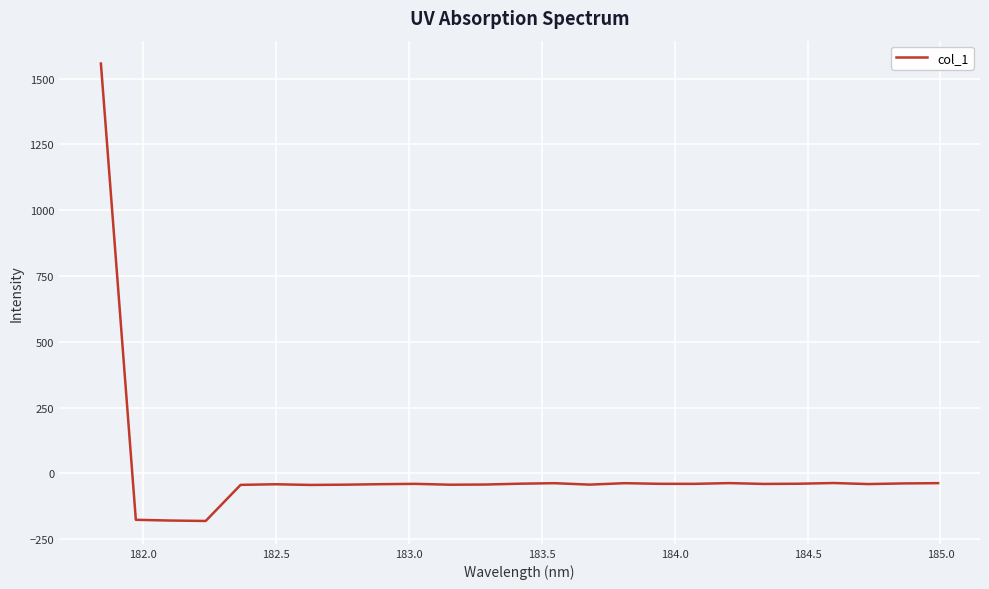

How many distinct data groups are displayed?

1